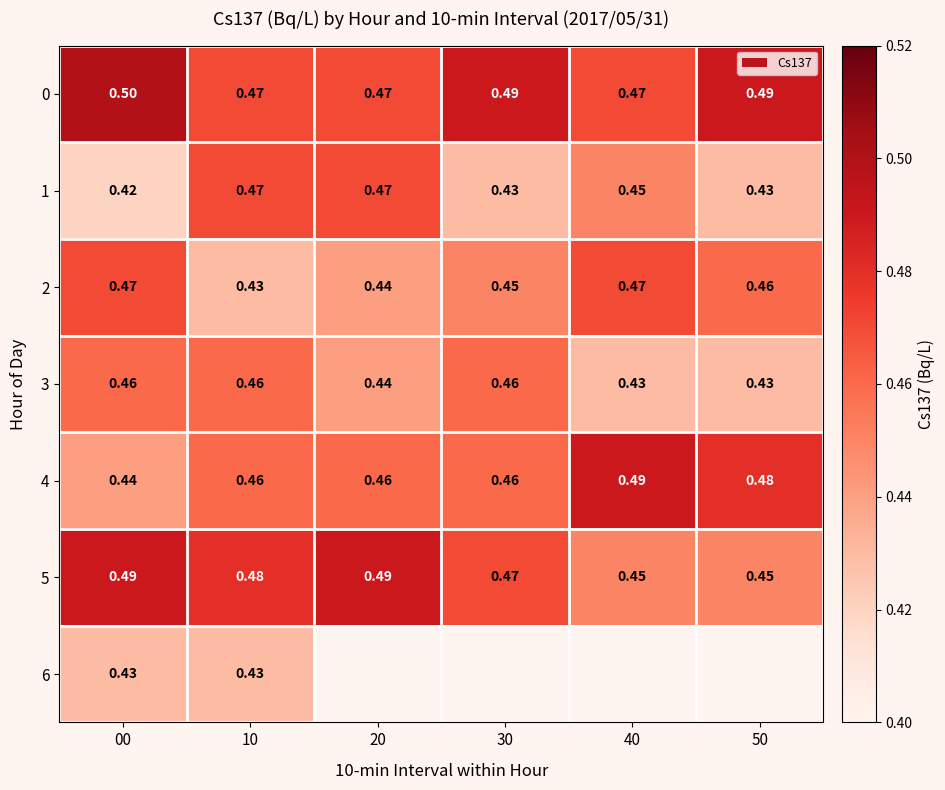

Is the value of 0 at 00 greater than the value of 4 at 50?

Yes